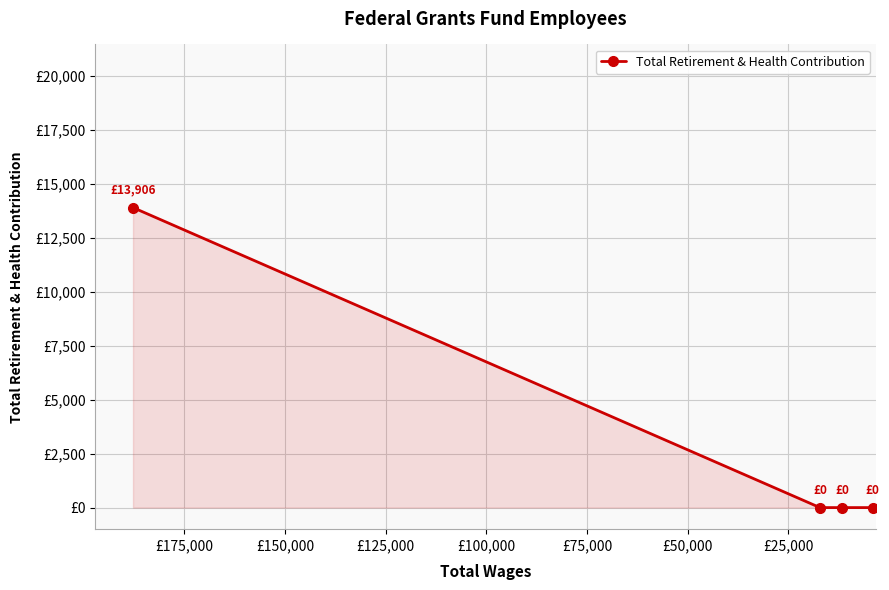

How many lines are shown in the chart?

1